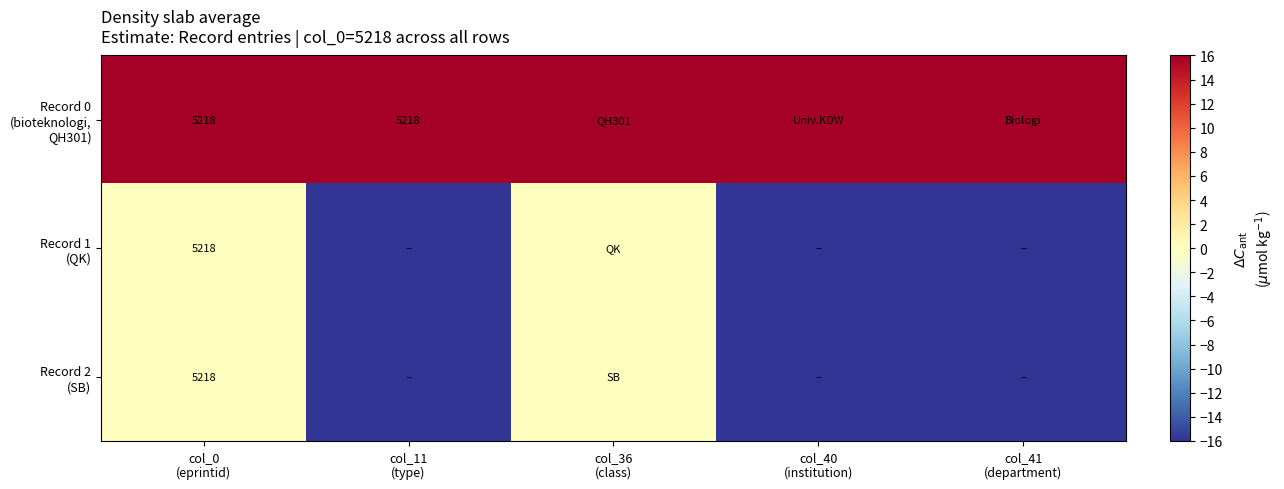

How many distinct data groups are displayed?

3